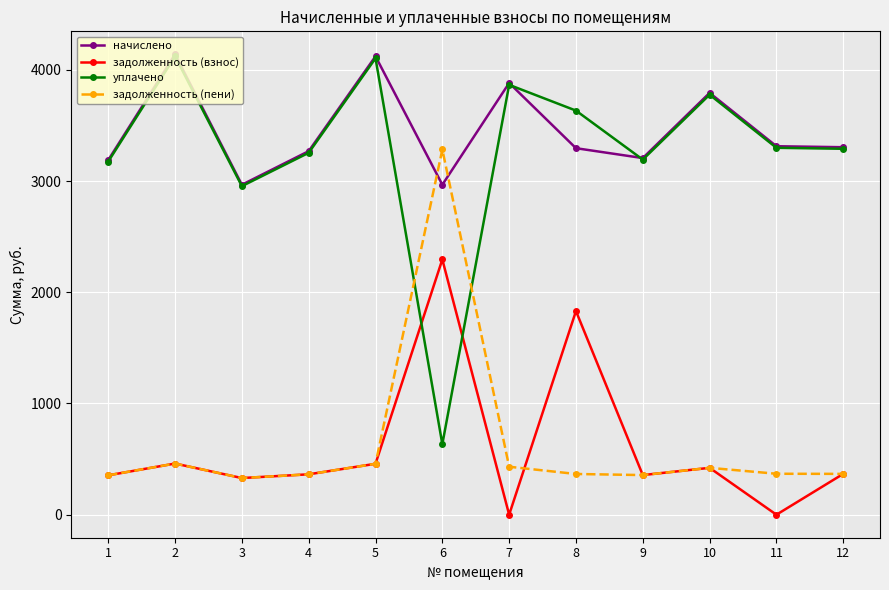

What is the difference between the second highest and minimum values in the начислено series?

1154.8